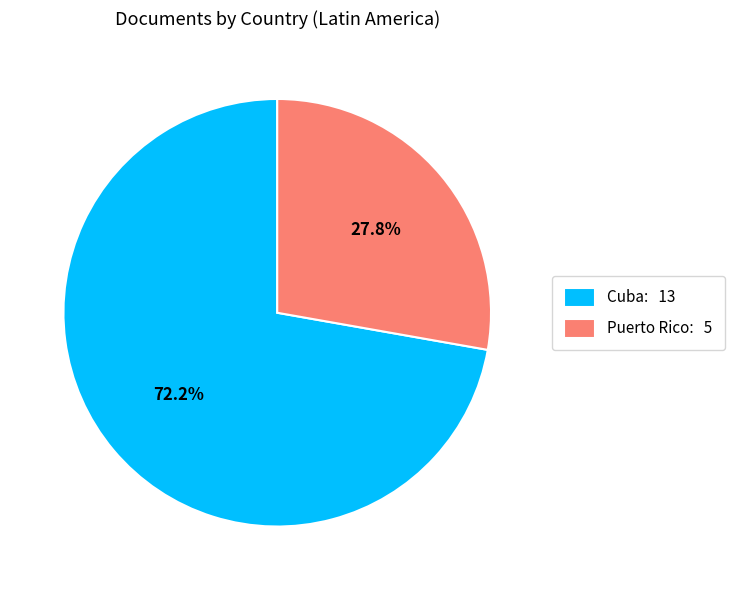

Which has a higher value, Puerto Rico: 5 or Cuba: 13?

Cuba: 13